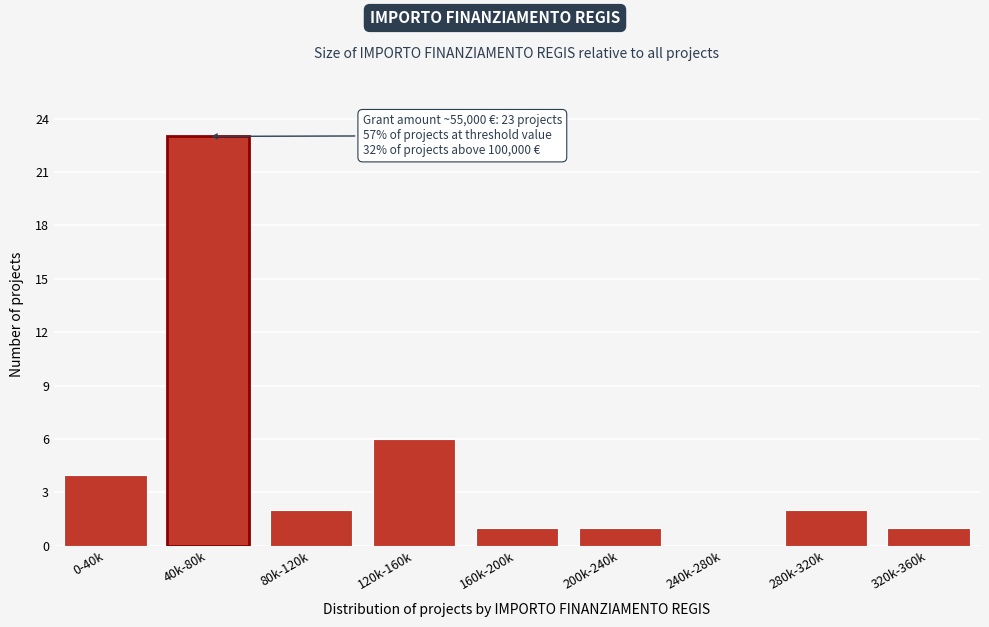

Reading left to right, extract all data points from this chart.

0-40k=4	40k-80k=23	80k-120k=2	120k-160k=6	160k-200k=1	200k-240k=1	240k-280k=0	280k-320k=2	320k-360k=1